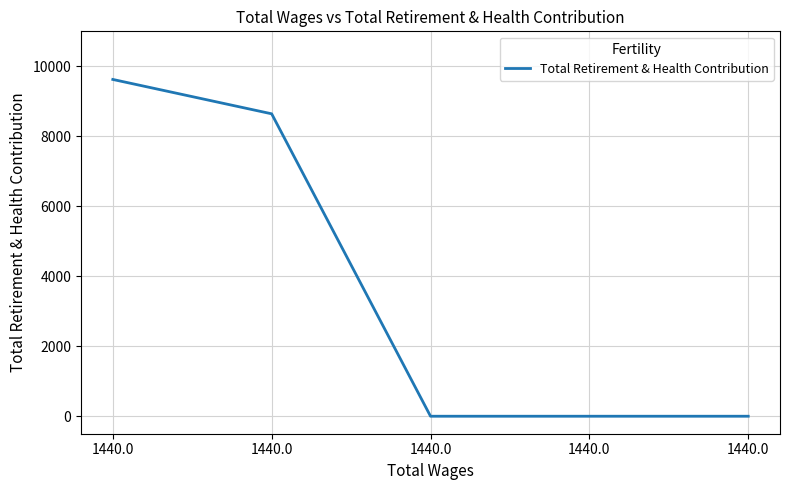

Reading left to right, extract all data points from this chart.

1440.0=9625	1440.0=8643	1440.0=0	1440.0=0	1440.0=0